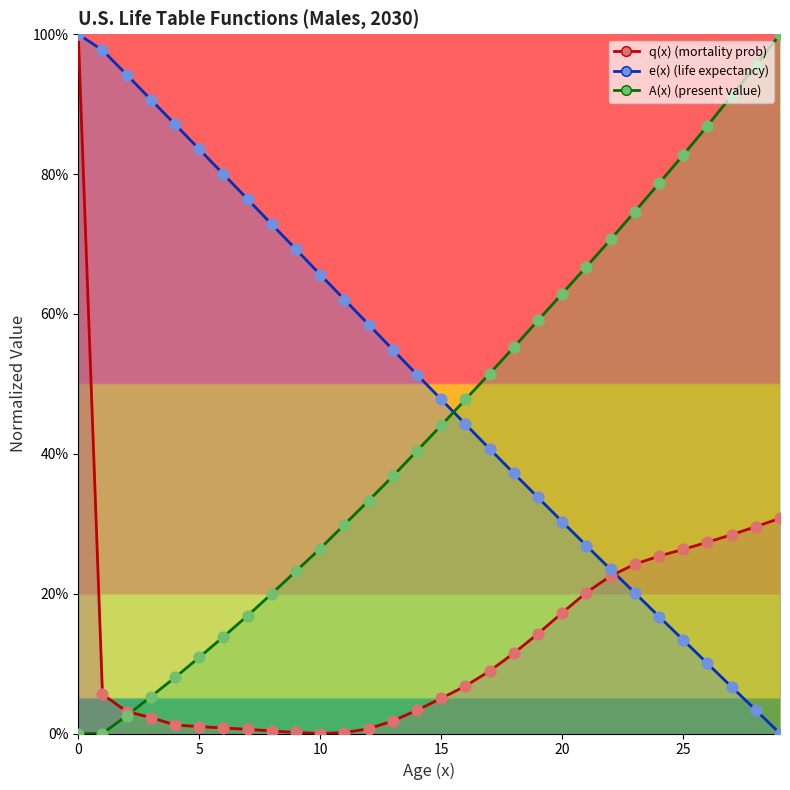

Which series contains the highest Y value?

q(x)